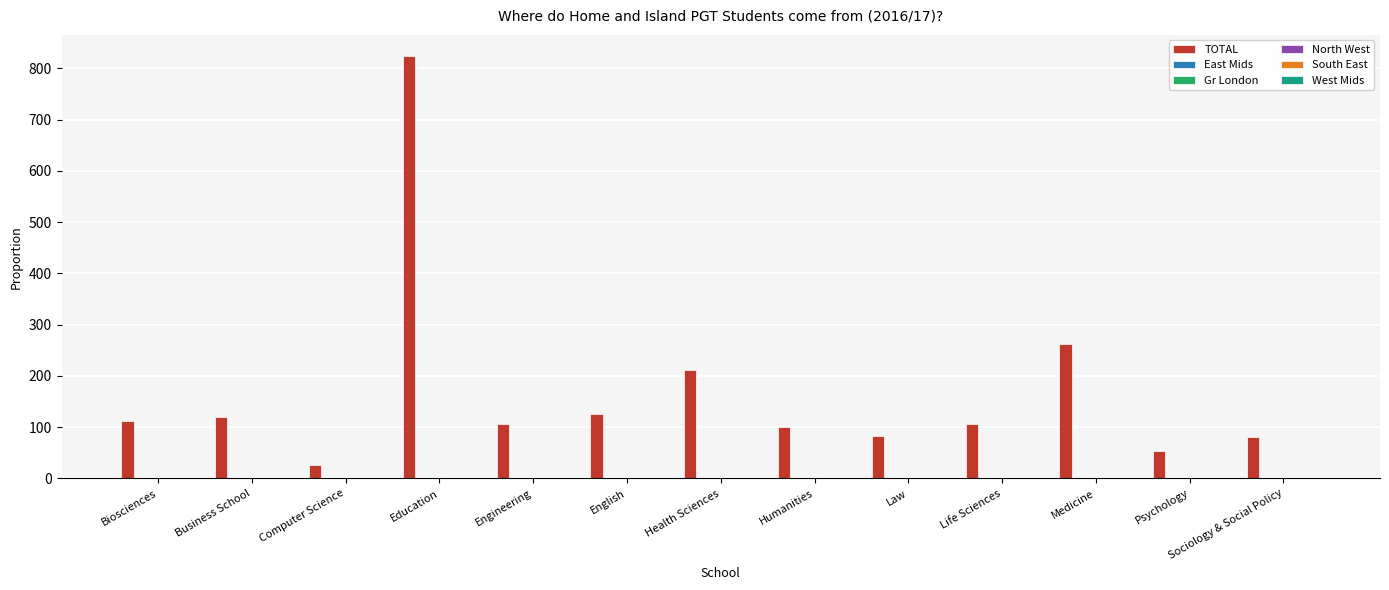

Which series has the largest total across all categories?

TOTAL